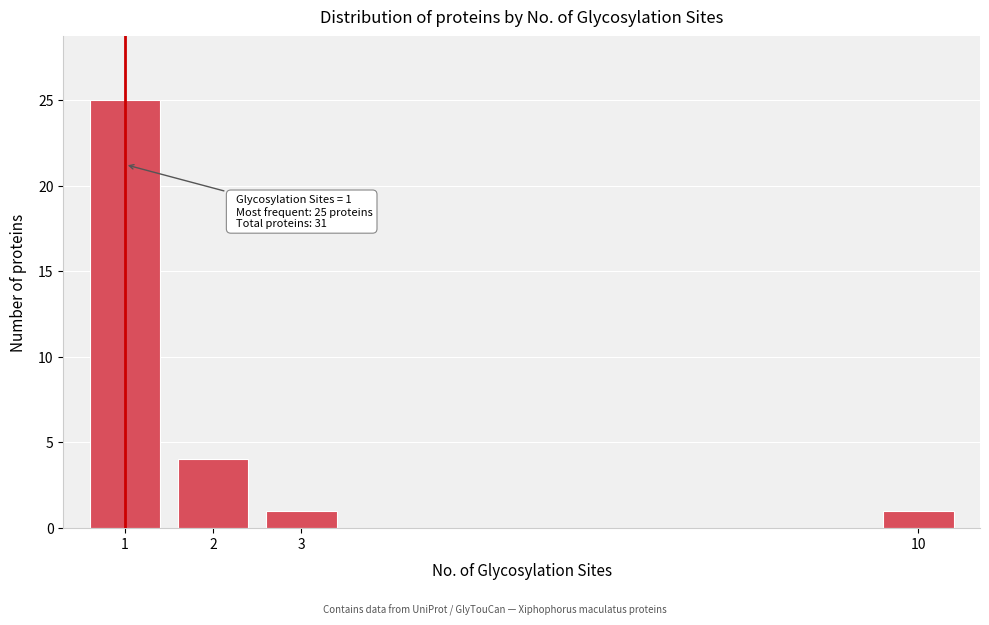

Reading left to right, extract all data points from this chart.

25	4	1	1